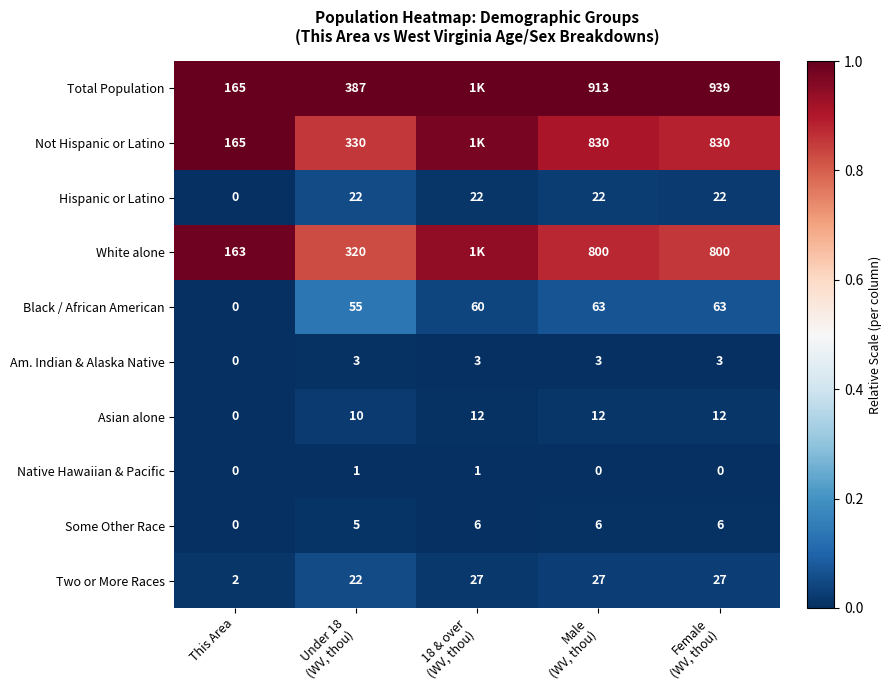

Rank the series at Female
(WV, thou) from lowest to highest value.

Native Hawaiian & Pacific, Am. Indian & Alaska Native, Some Other Race, Asian alone, Hispanic or Latino, Two or More Races, Black / African American, White alone, Not Hispanic or Latino, Total Population